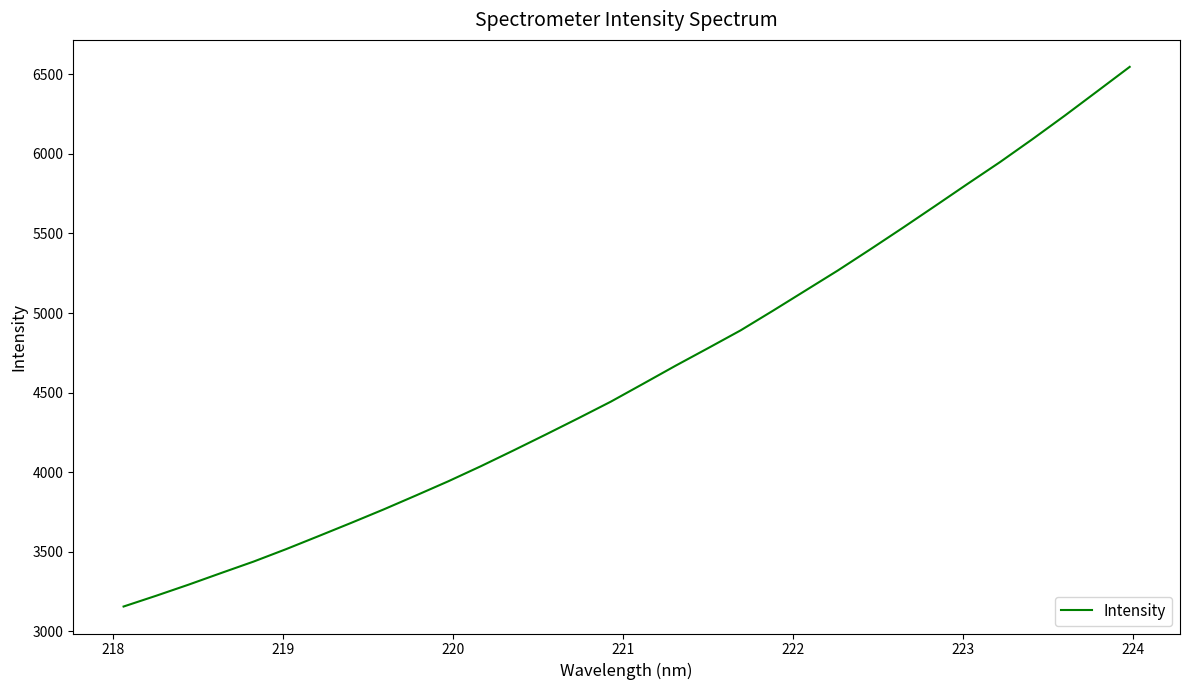

What is the difference between the maximum and minimum values?

3390.1